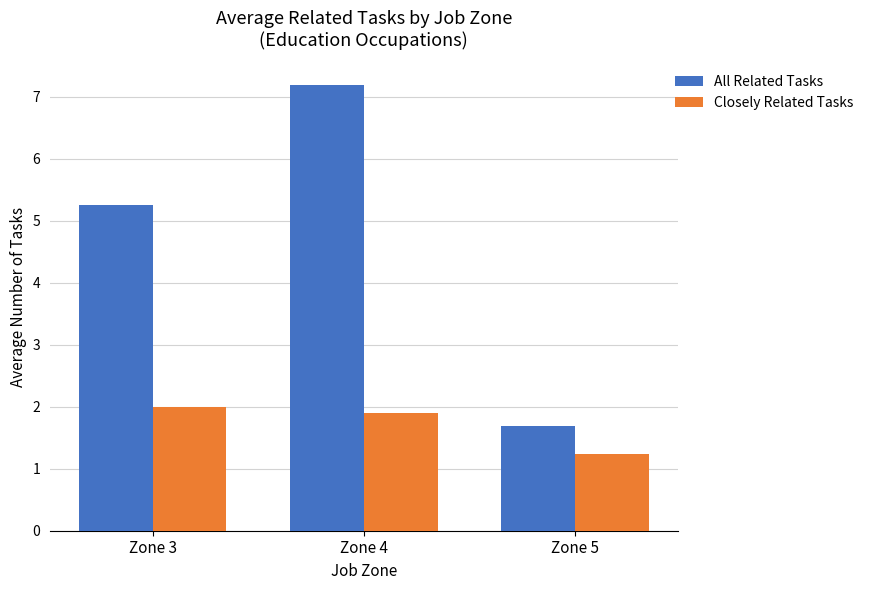

The value of All Related Tasks at Zone 3 is 5.2. True or false?

True